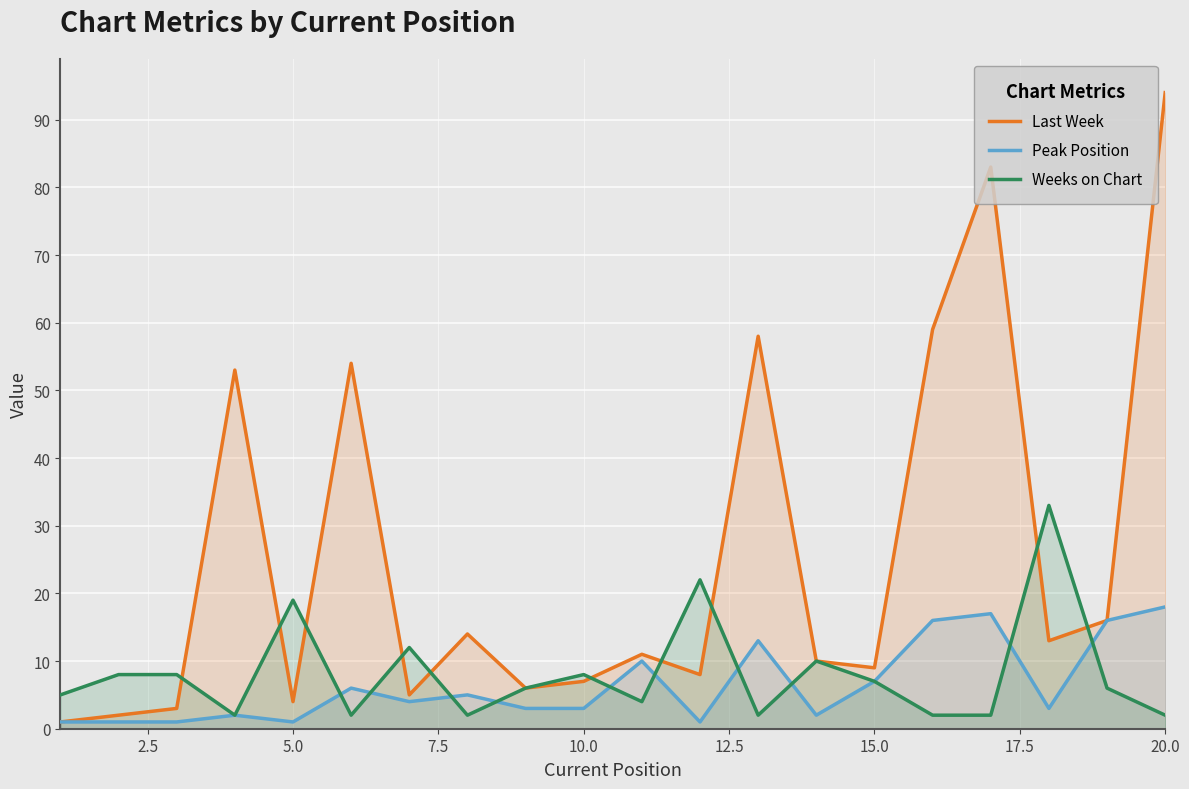

True or false: Weeks on Chart has a value of 31 at 5.0.

False